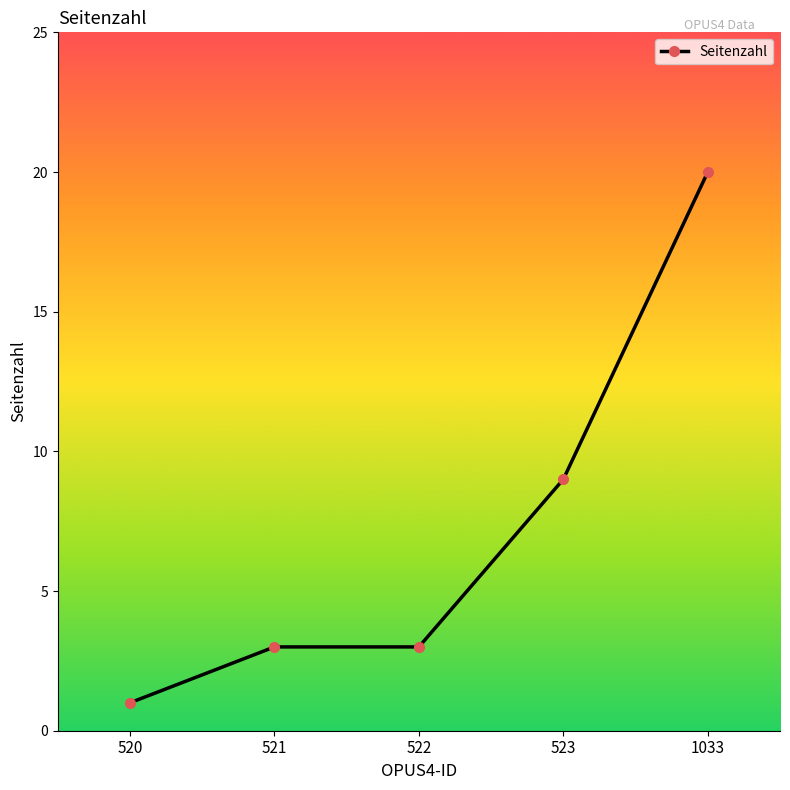

Reading left to right, list all the values displayed in this chart.

520=1	521=3	522=3	523=9	1033=20